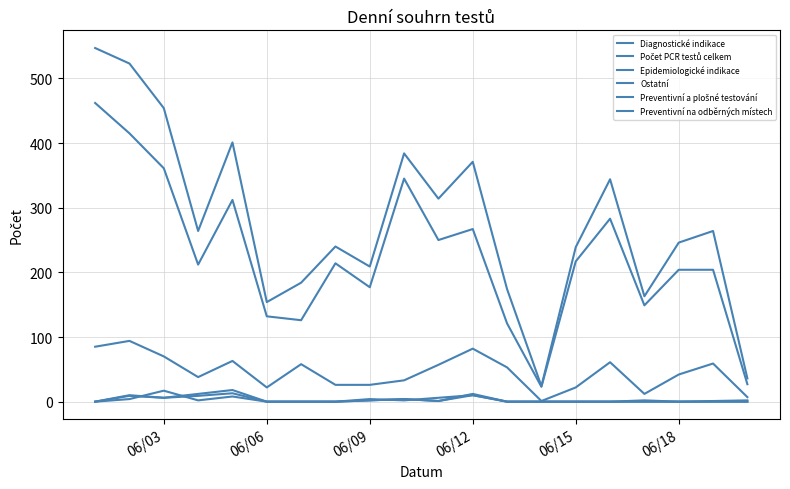

Does the chart have visible grid lines?

Yes